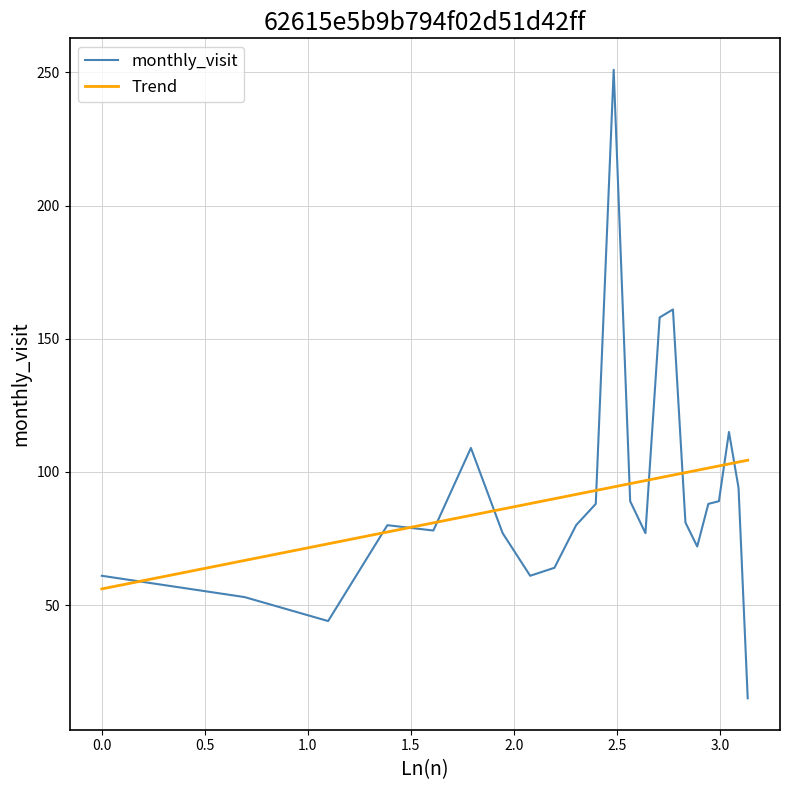

What is the highest value of the monthly_visit series?

251.0